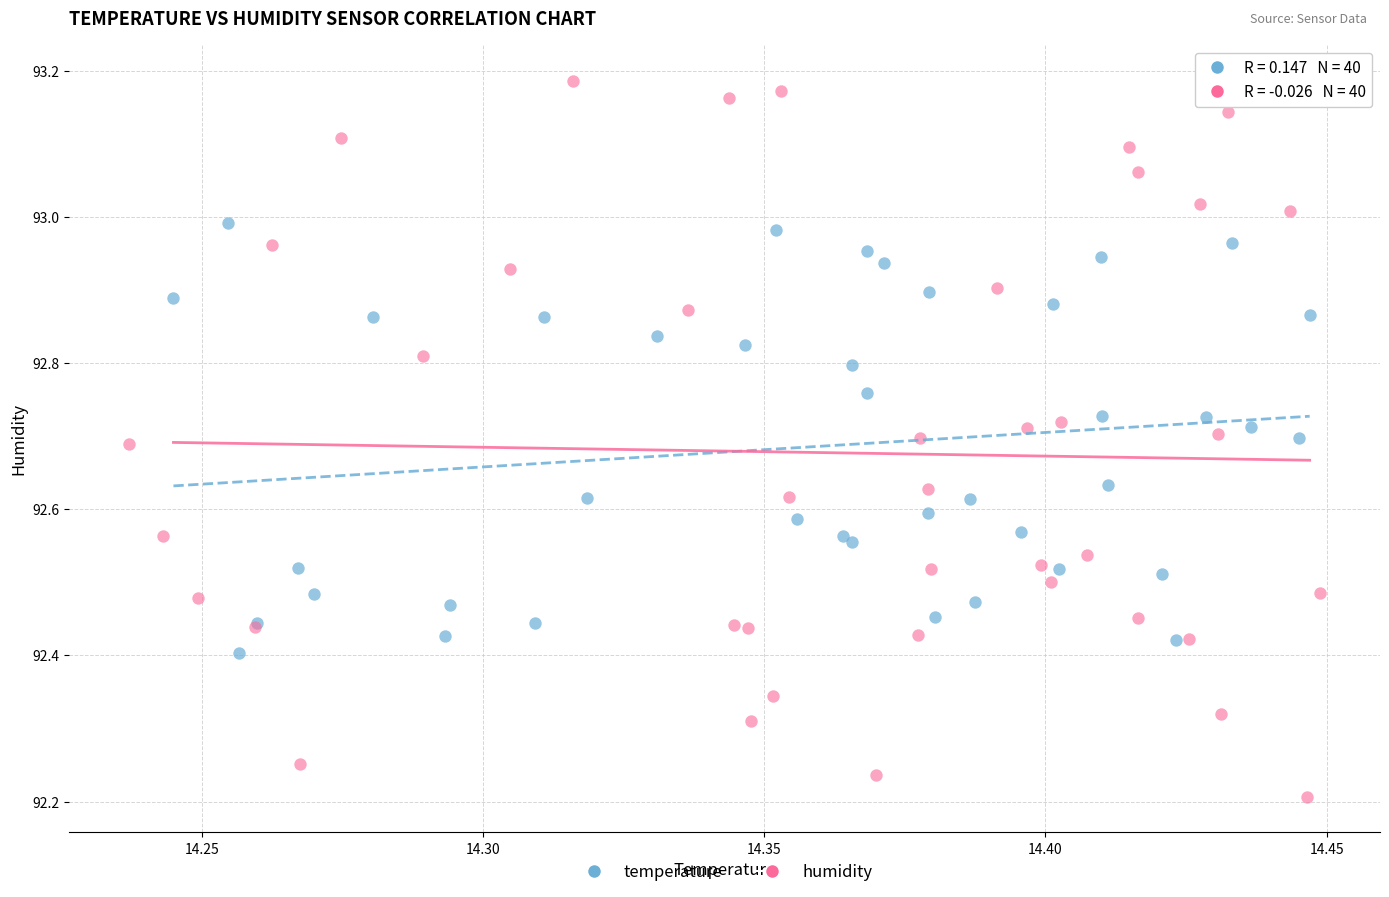

Which series contains the lowest Y value?

humidity